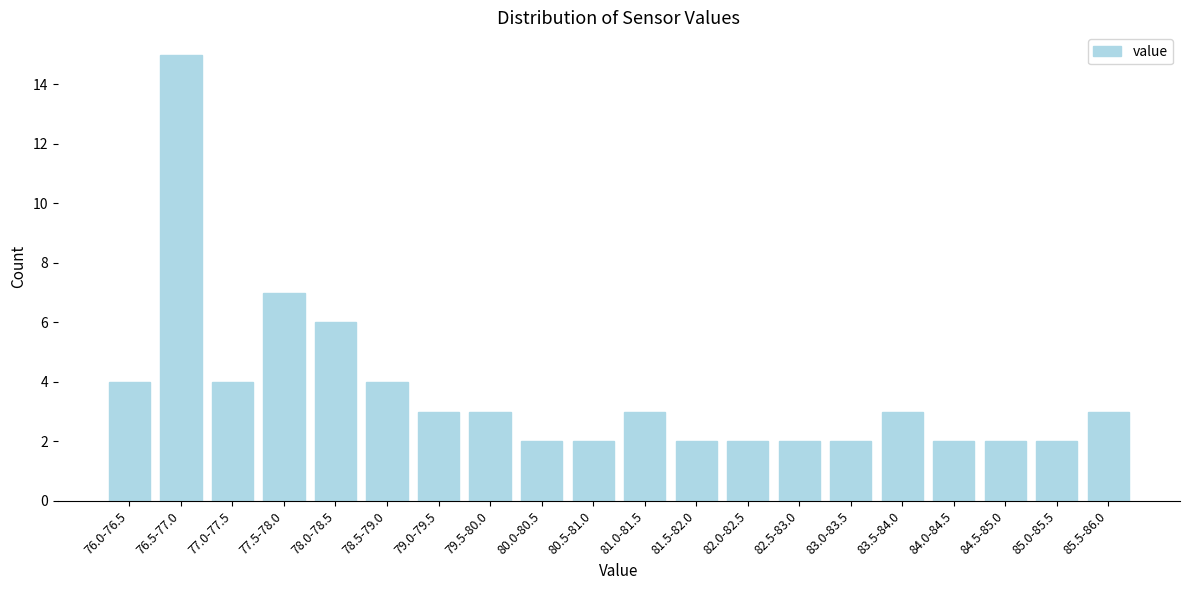

Reading left to right, what are all the values shown in this chart?

76.0-76.5=4	76.5-77.0=15	77.0-77.5=4	77.5-78.0=7	78.0-78.5=6	78.5-79.0=4	79.0-79.5=3	79.5-80.0=3	80.0-80.5=2	80.5-81.0=2	81.0-81.5=3	81.5-82.0=2	82.0-82.5=2	82.5-83.0=2	83.0-83.5=2	83.5-84.0=3	84.0-84.5=2	84.5-85.0=2	85.0-85.5=2	85.5-86.0=3